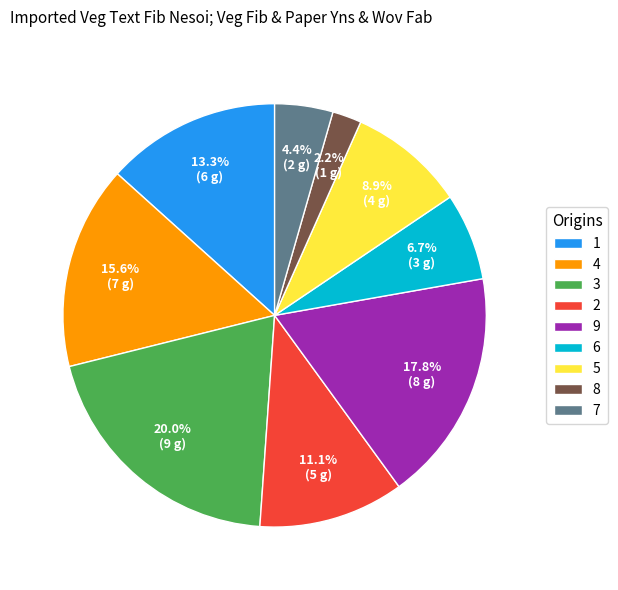

Is there a majority slice in this chart?

No